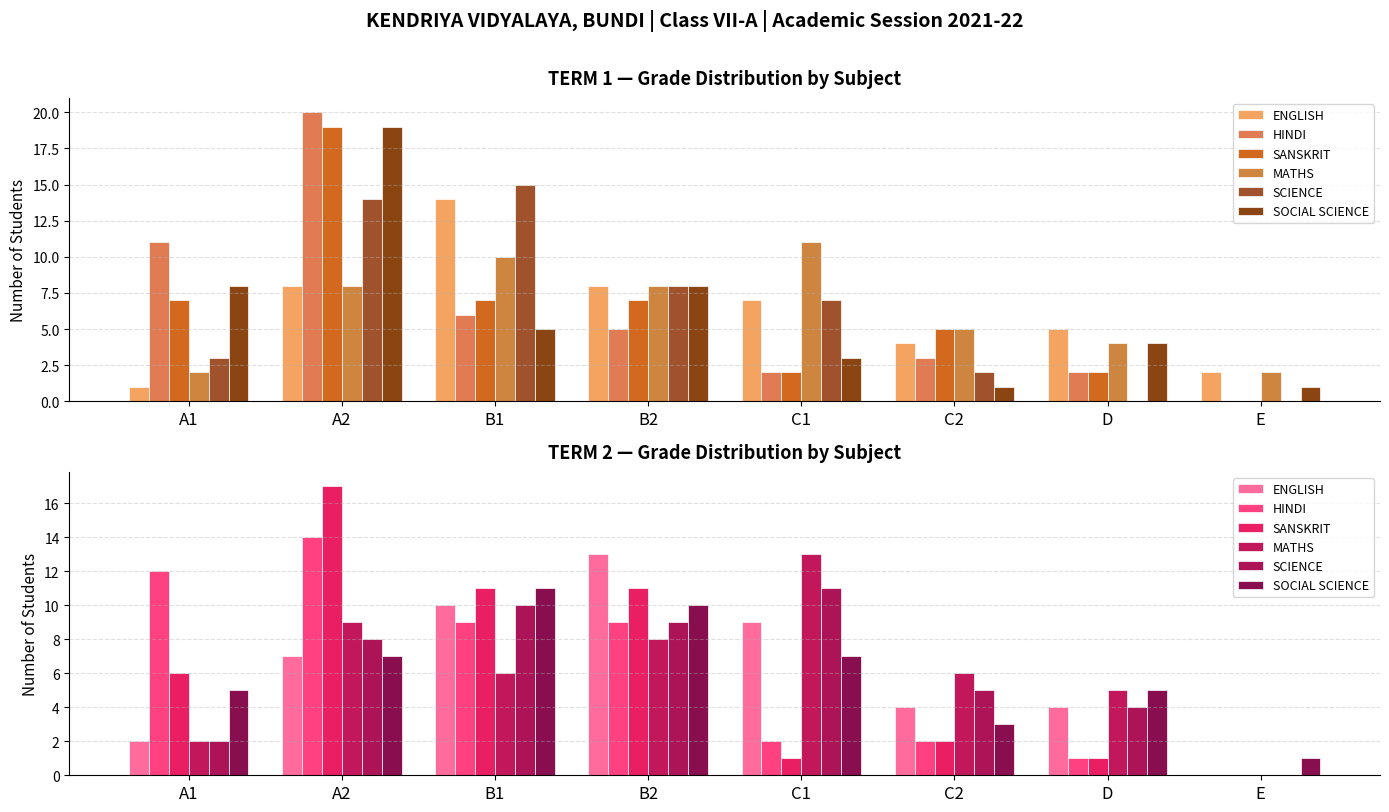

Where does the HINDI series first go above 9?

A1